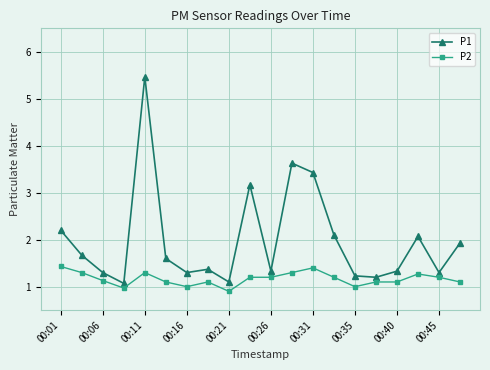

Which series has the largest total across all categories?

P1